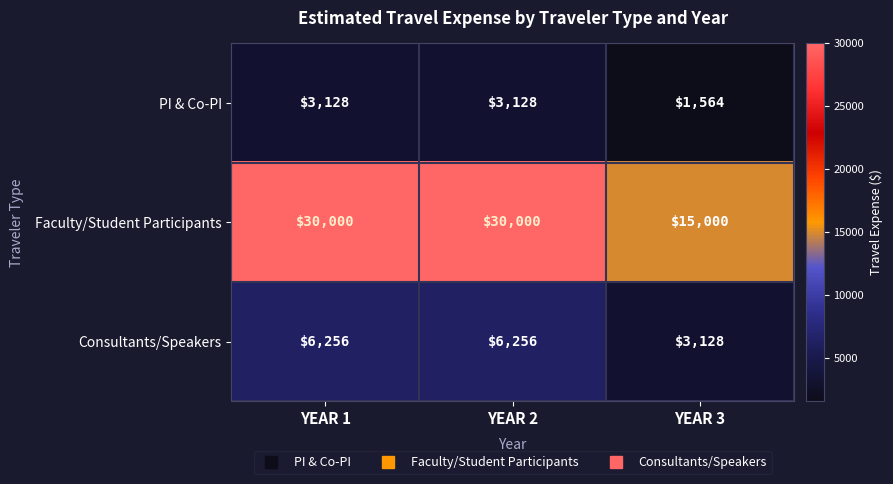

What is the average value of the Faculty/Student Participants series?

25000